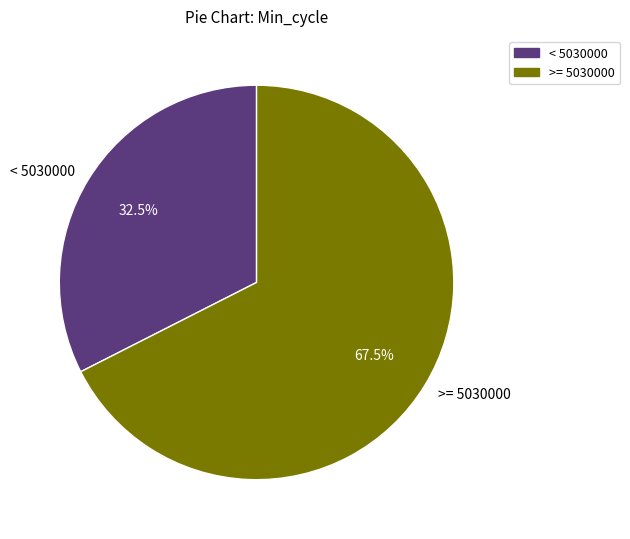

Do < 5030000 and >= 5030000 together represent more than half of the pie?

Yes